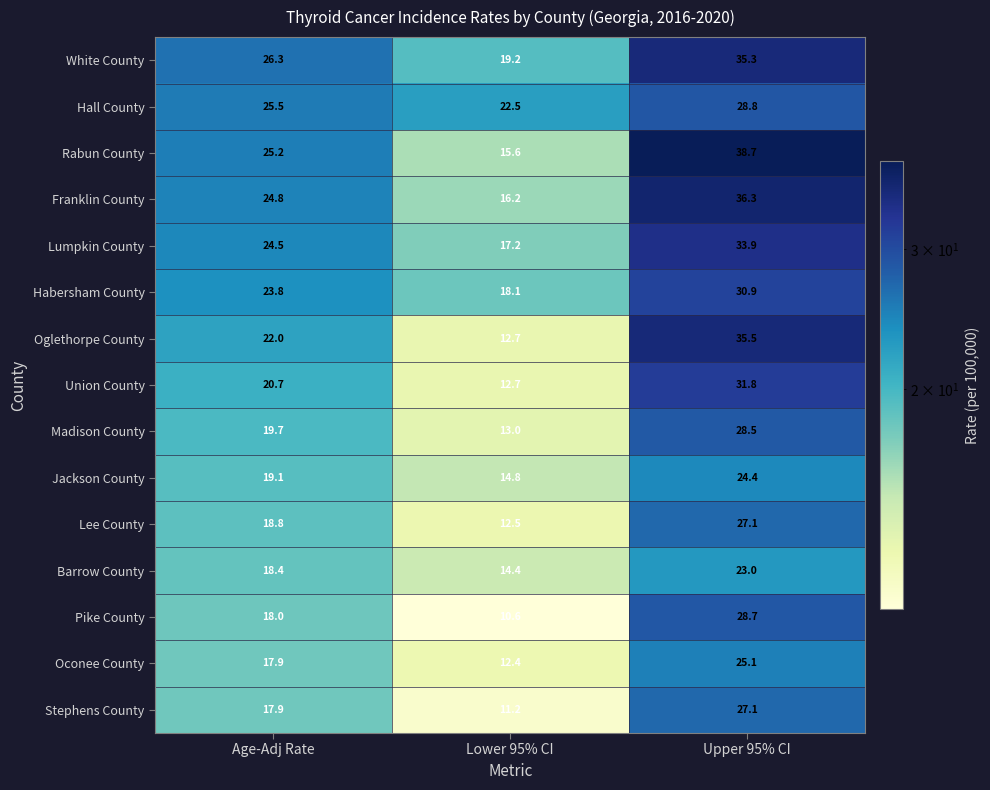

What is the spread (max minus min) of values at Age-Adj Rate?

8.4